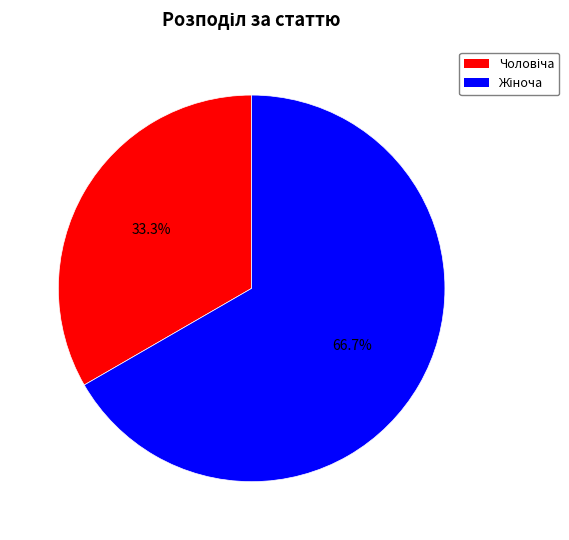

Which has a higher value, Жіноча or Чоловіча?

Жіноча